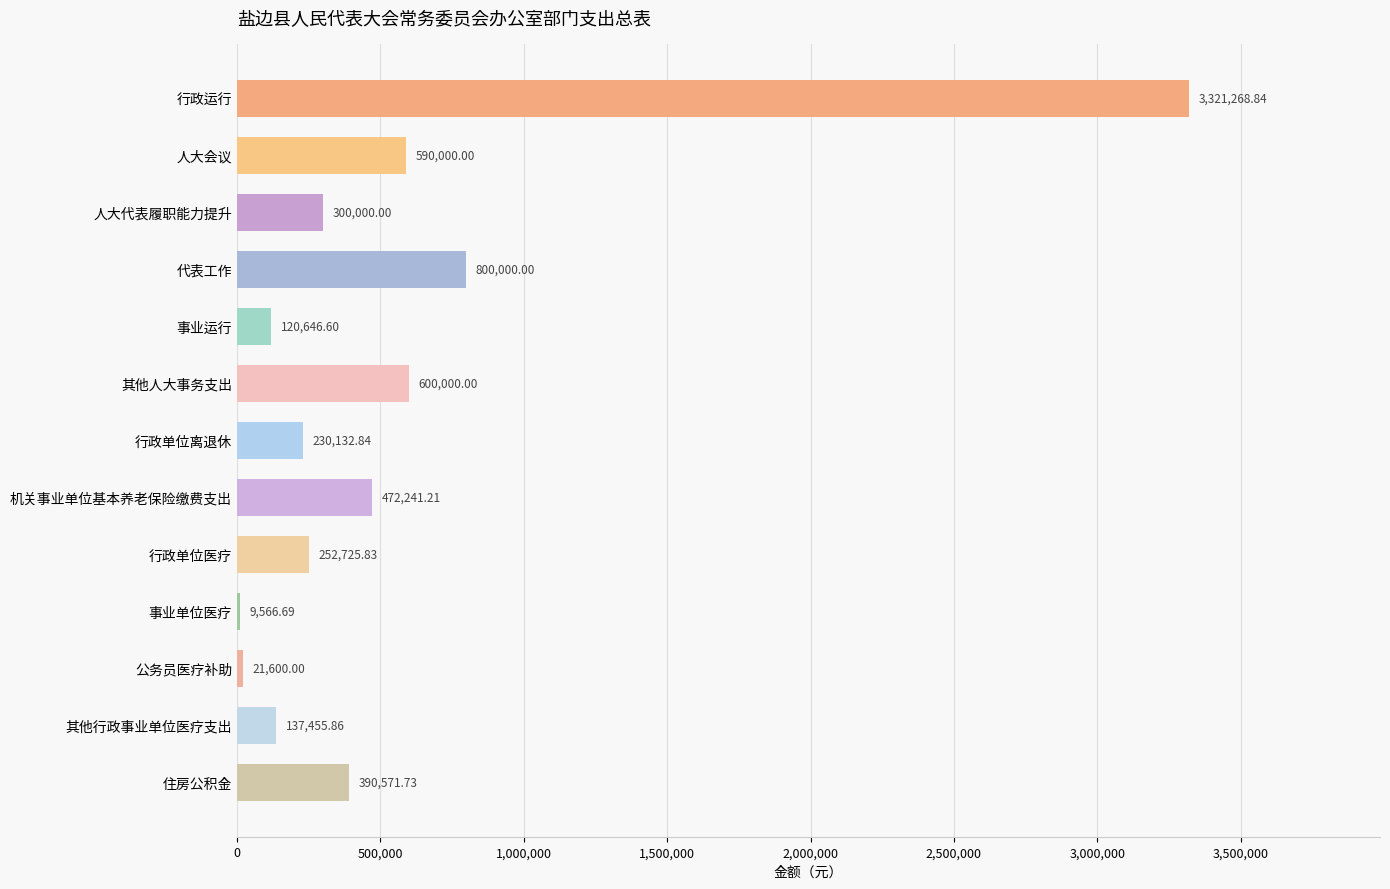

Where is the data nearest to the value 1665417?

代表工作